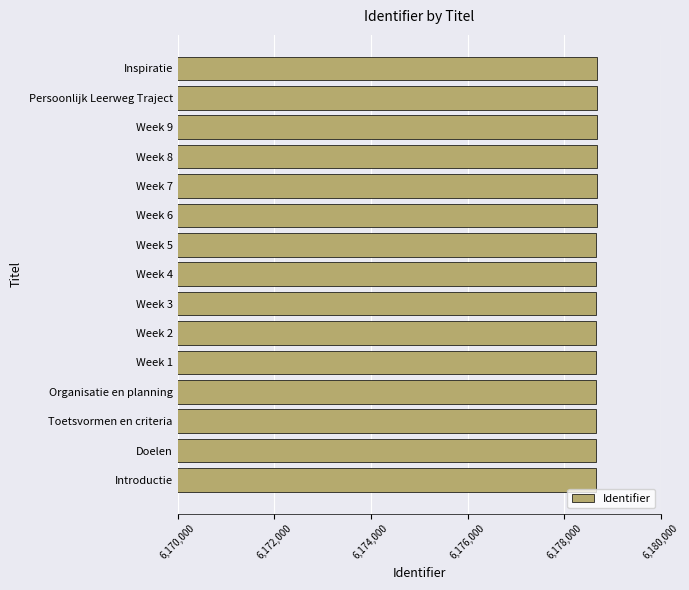

Are the bars horizontal?

Yes